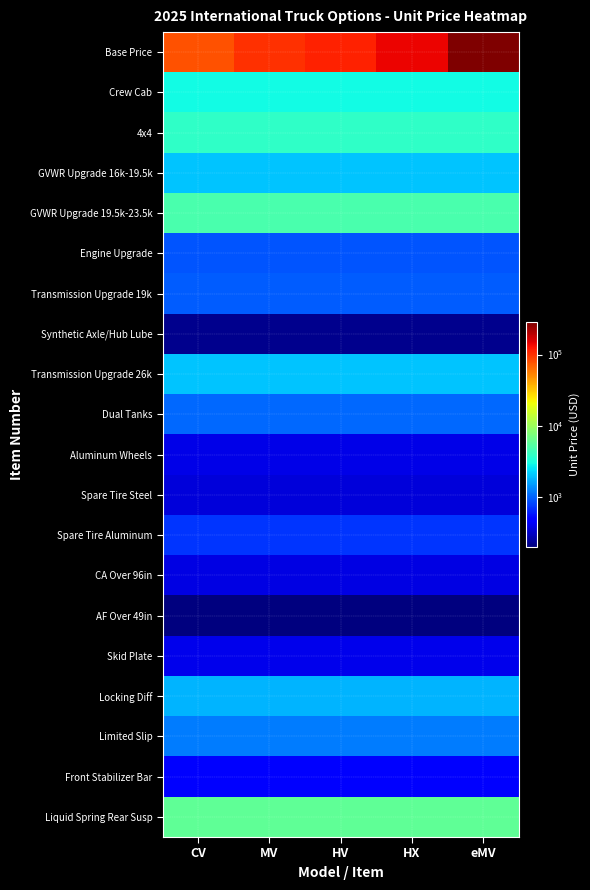

Which has a higher value, CV or HX?

HX